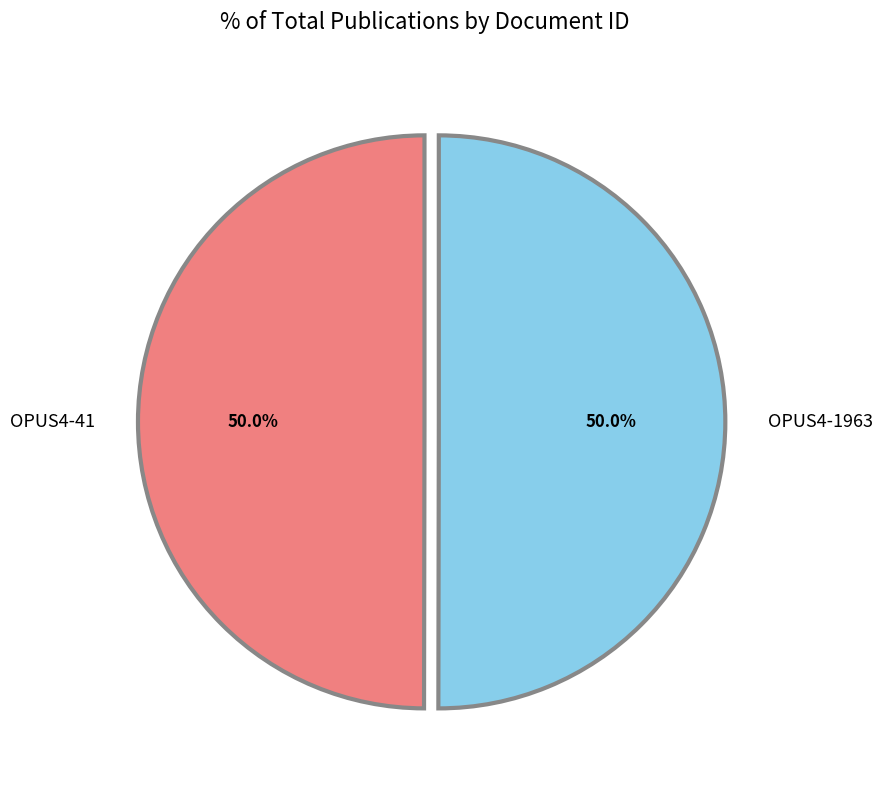

The OPUS4-41 slice represents 58% of the pie. True or false?

False